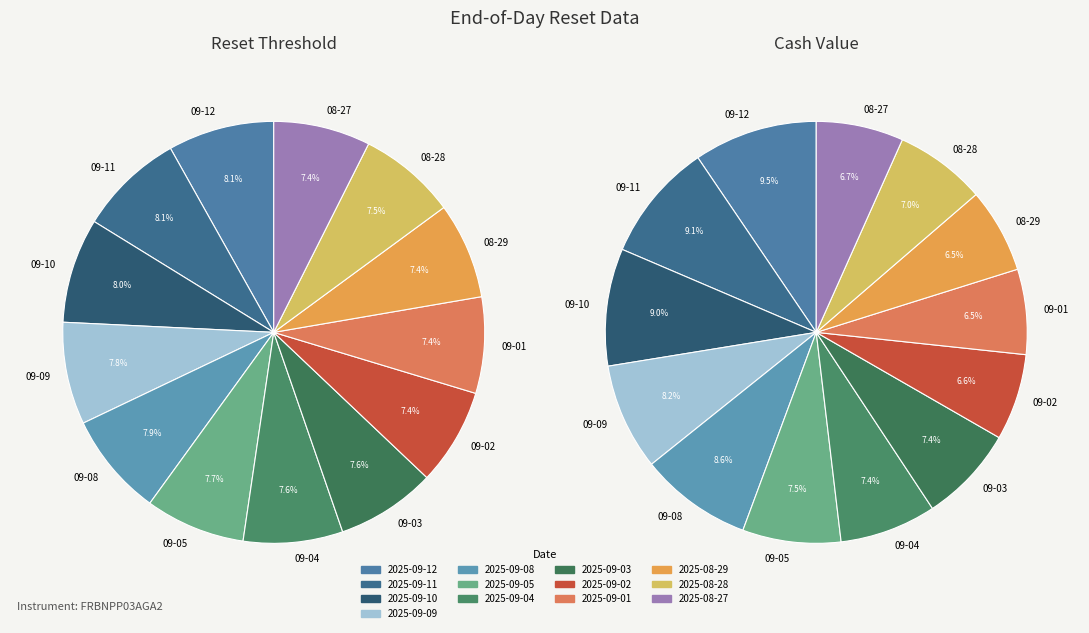

Which slice is the smallest?

2025-08-29